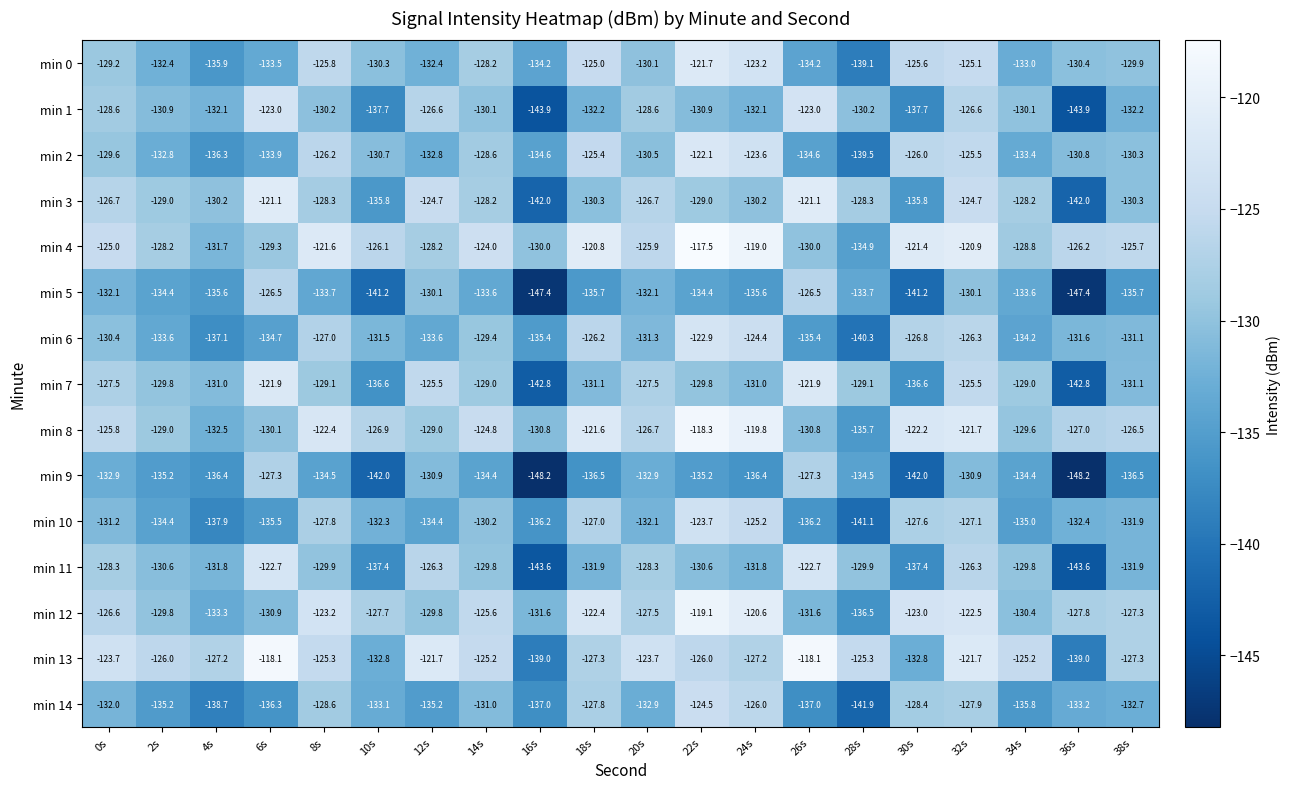

What is the difference between the min 5 values at 32s and 2s?

4.3